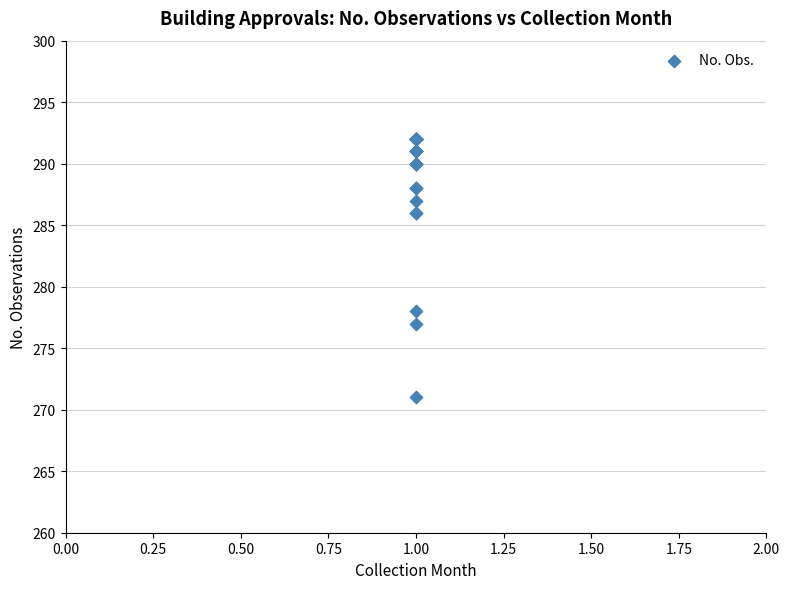

What Y value in the scatter plot is closest to 281?

278